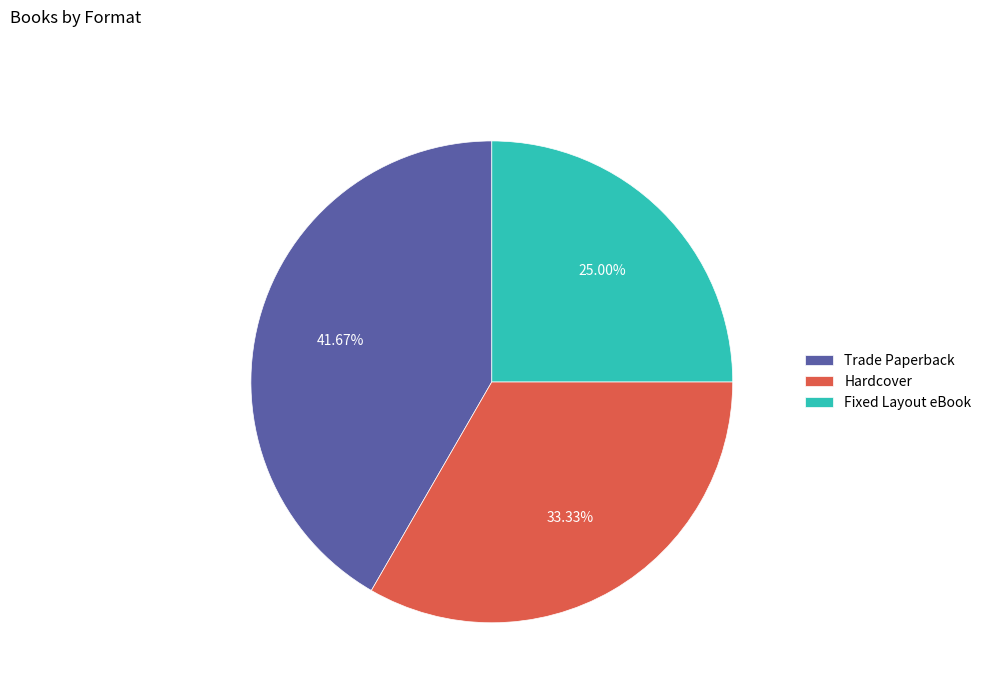

Rank the categories by value from highest to lowest.

Trade Paperback, Hardcover, Fixed Layout eBook